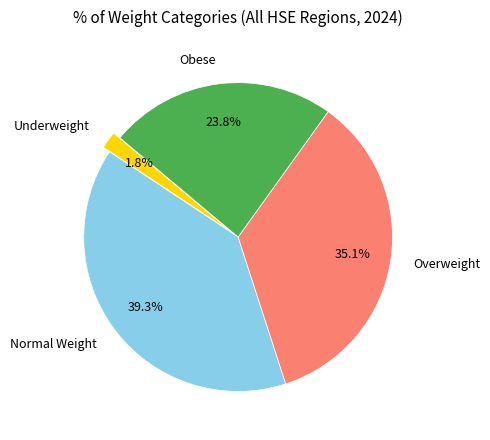

Approximately how many times larger is the value at Normal Weight compared to Underweight?

21.8